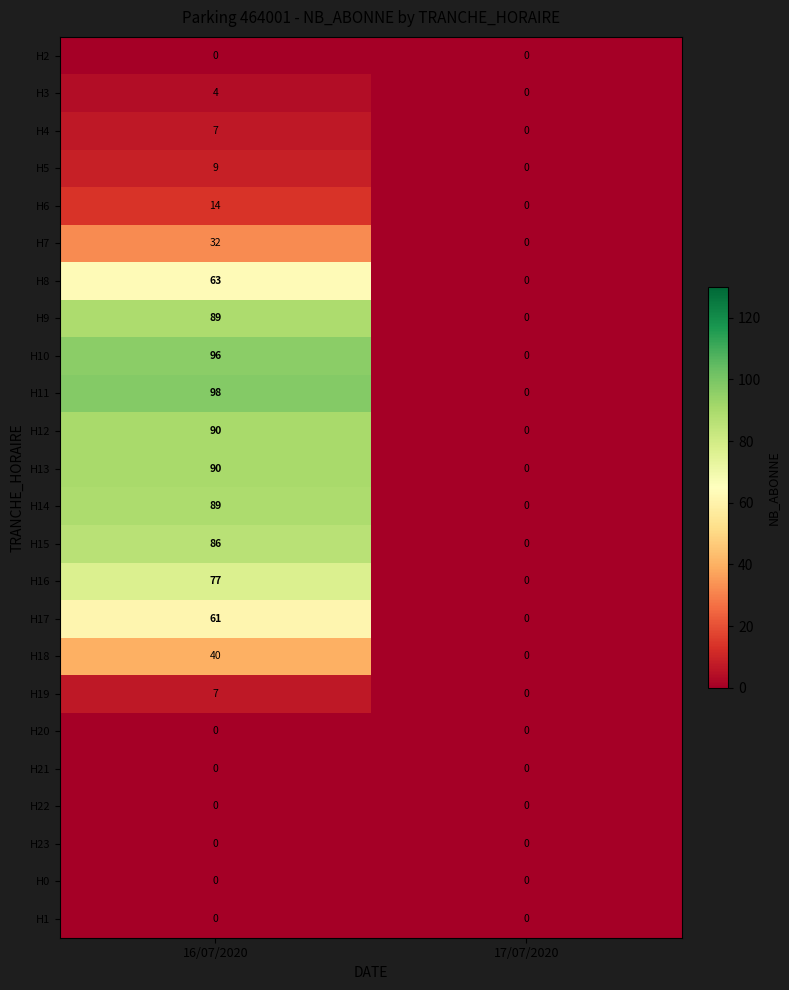

What is the difference between the H12 values at 17/07/2020 and 16/07/2020?

90